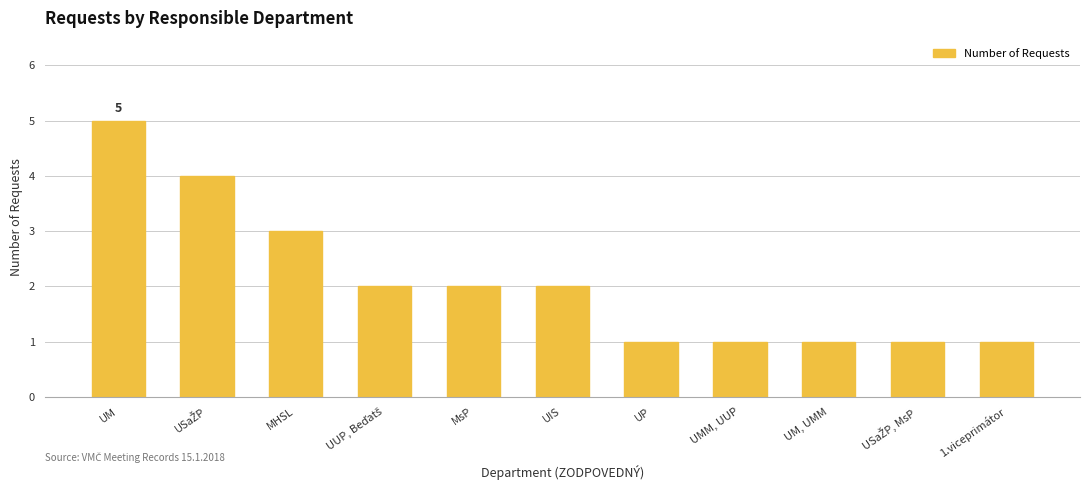

At which label is the value closest to 3?

MHSL